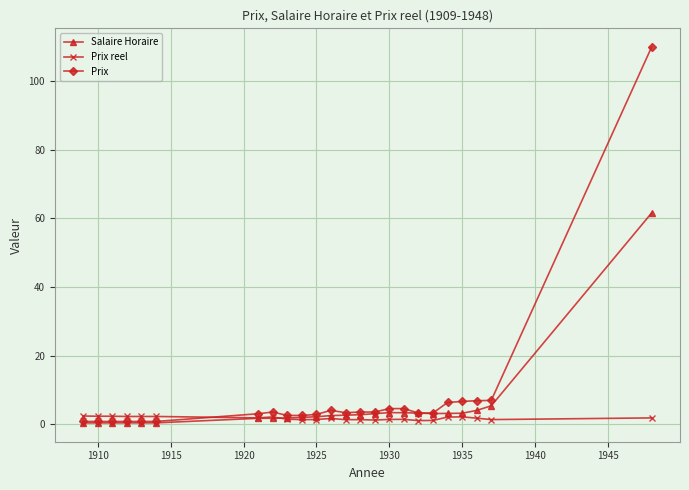

How many distinct data groups are displayed?

3